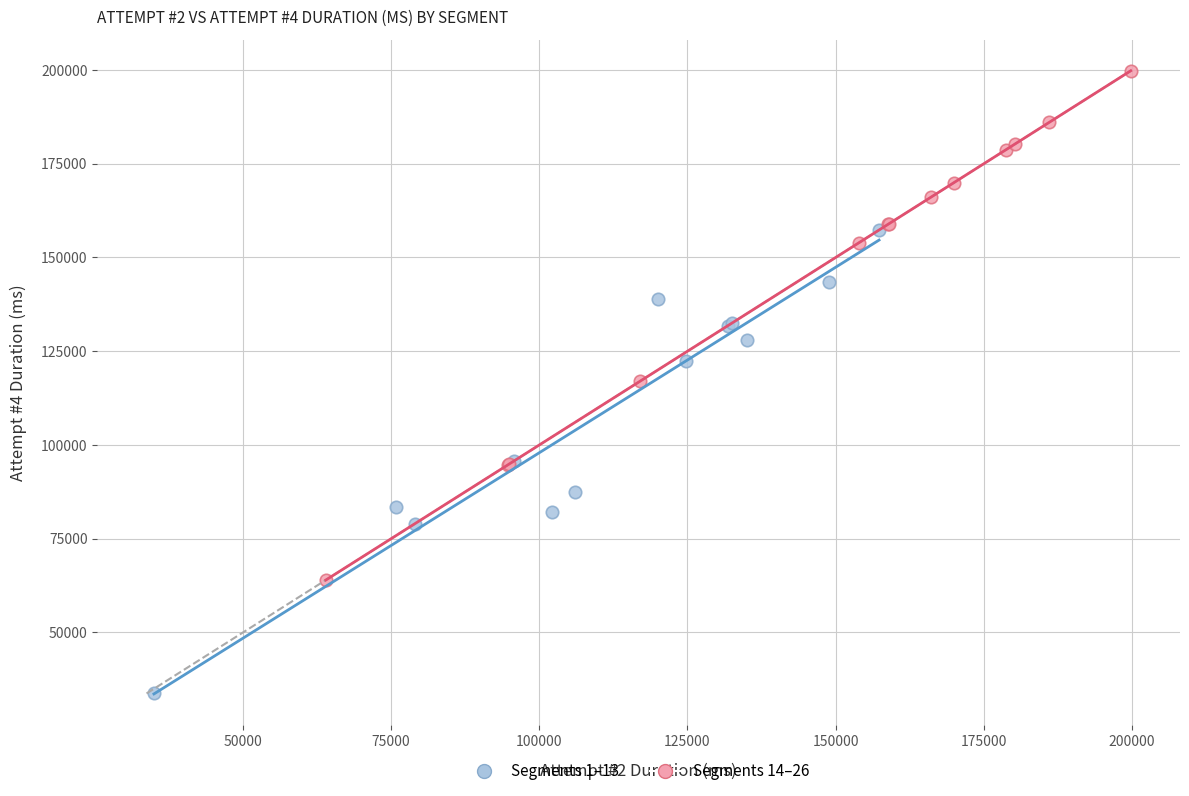

Which series contains the highest Y value?

Segments 14–26